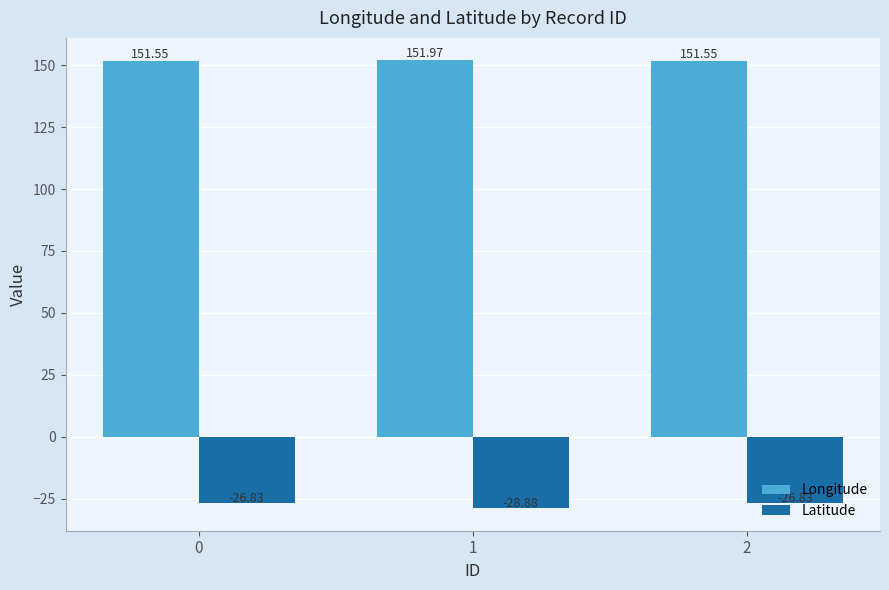

What is the difference between the highest and lowest values at 0?

178.4